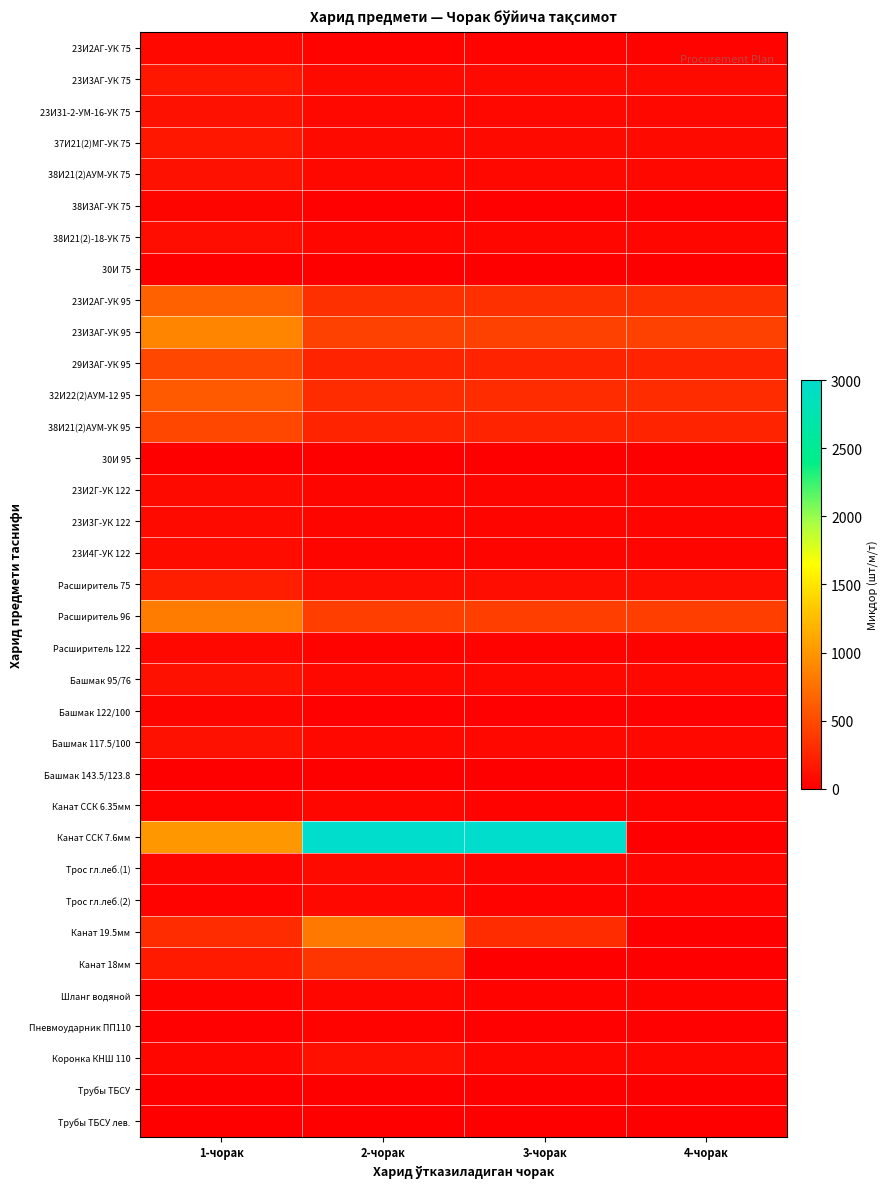

At which category is the sum across all series the highest?

2-чорак